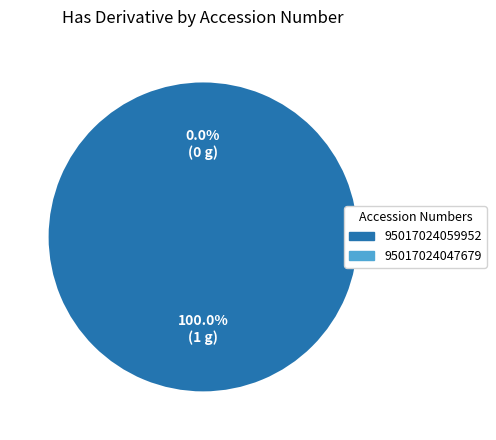

To the nearest percent, what is the combined percentage of 95017024047679 and 95017024059952?

100%